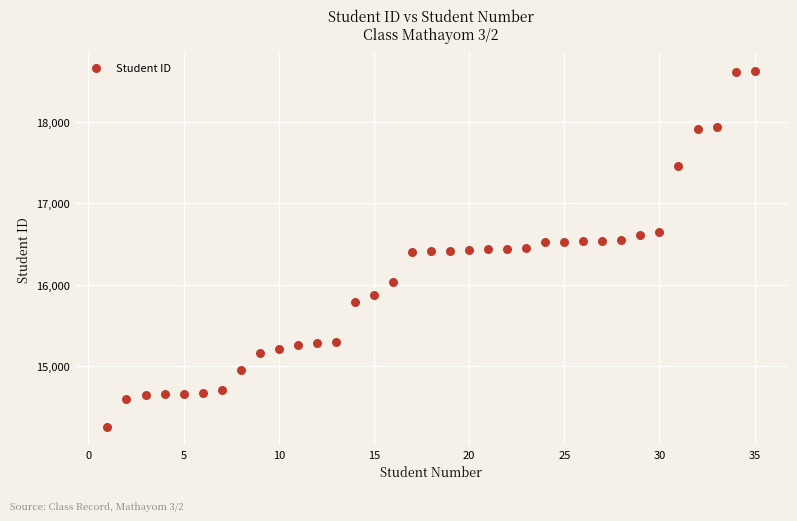

What is the range of X values (max minus min)?

34